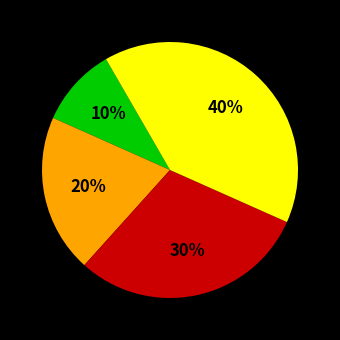

Does any single category account for the majority?

No